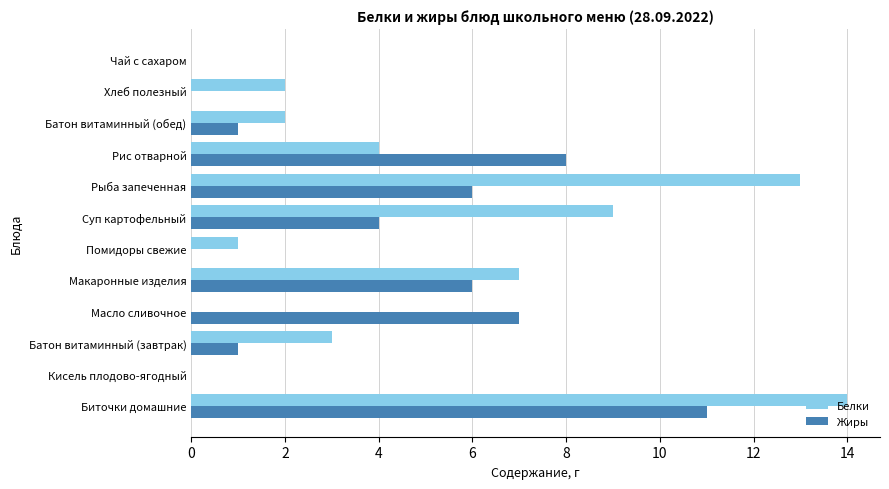

What are all the series names shown in the legend?

Белки, Жиры